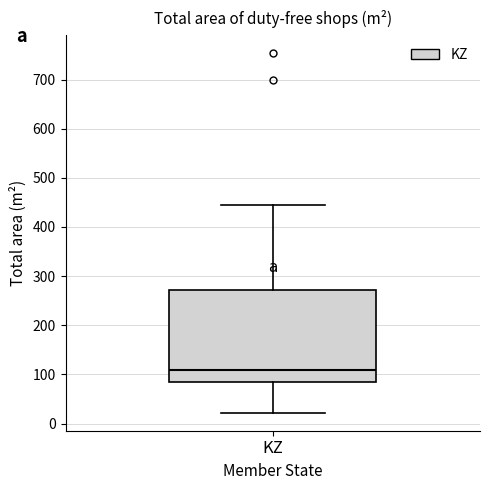

Where does the lower whisker of the box for KZ end on the y-axis? The values are not printed on the chart, so give them approximately, as read against the axis.

20